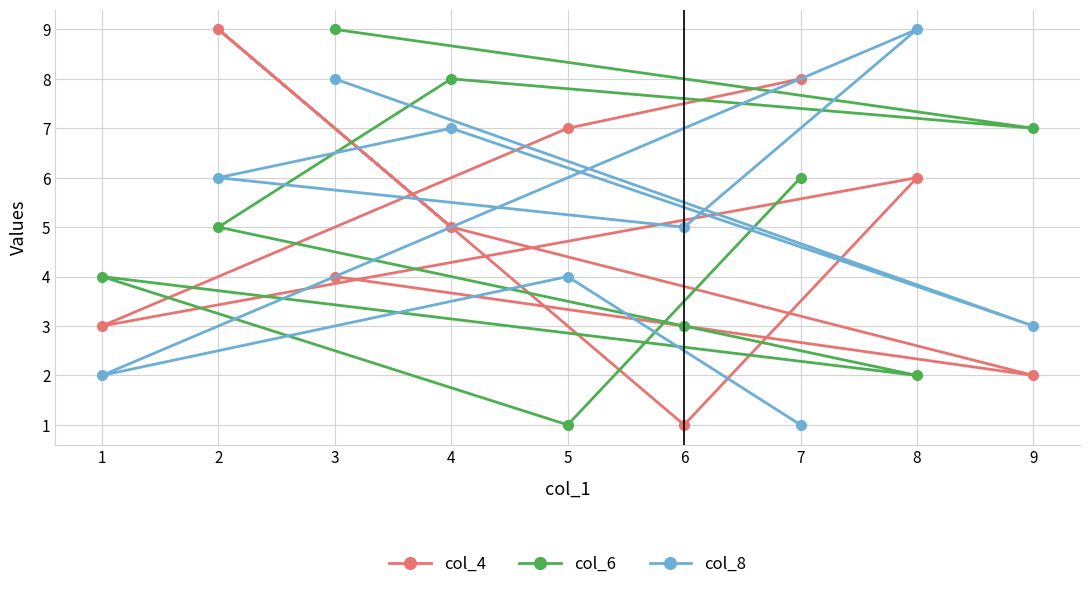

At which label is col_6 closest to 5?

2